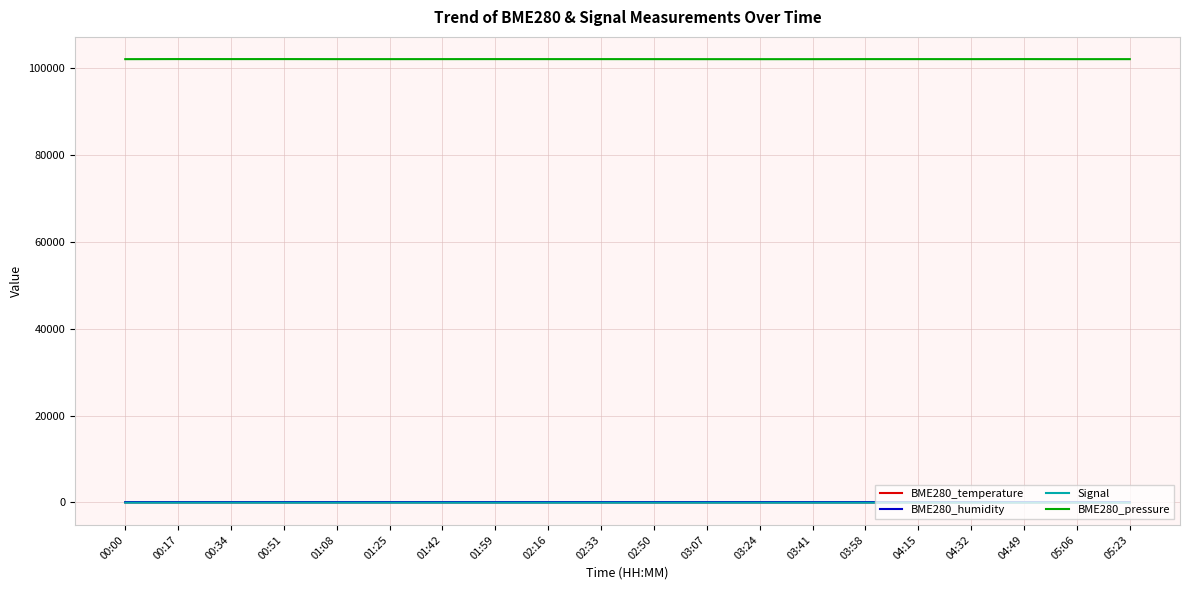

What is the sum of all BME280_pressure values?

2040890.0